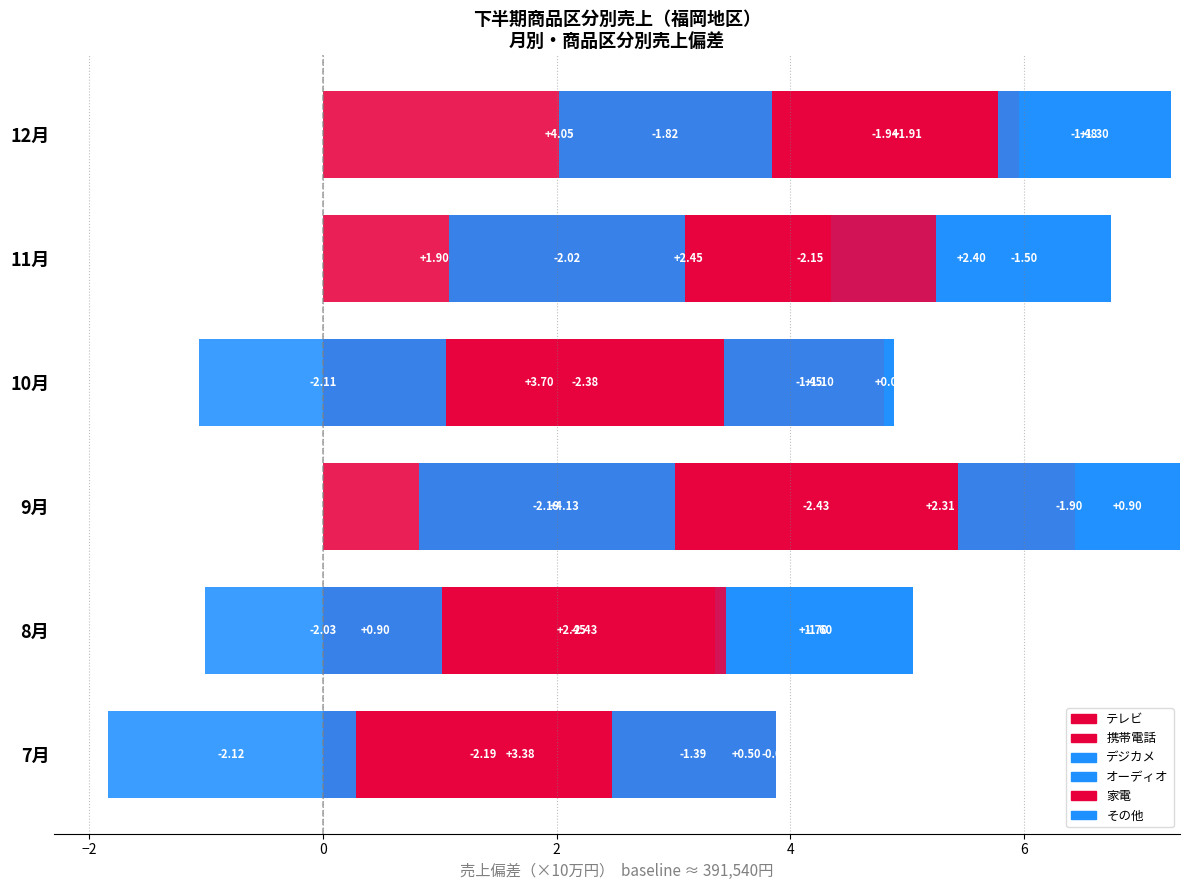

Which series has the widest spread of values?

テレビ